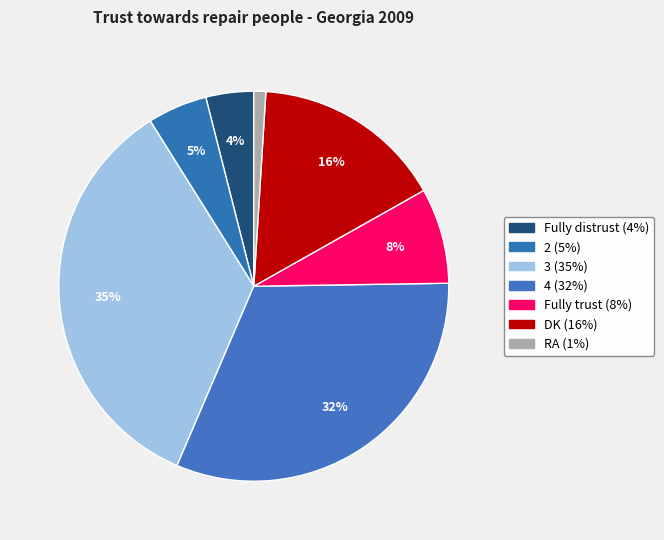

To the nearest percent, what is the difference between the largest and smallest slice percentages?

34%